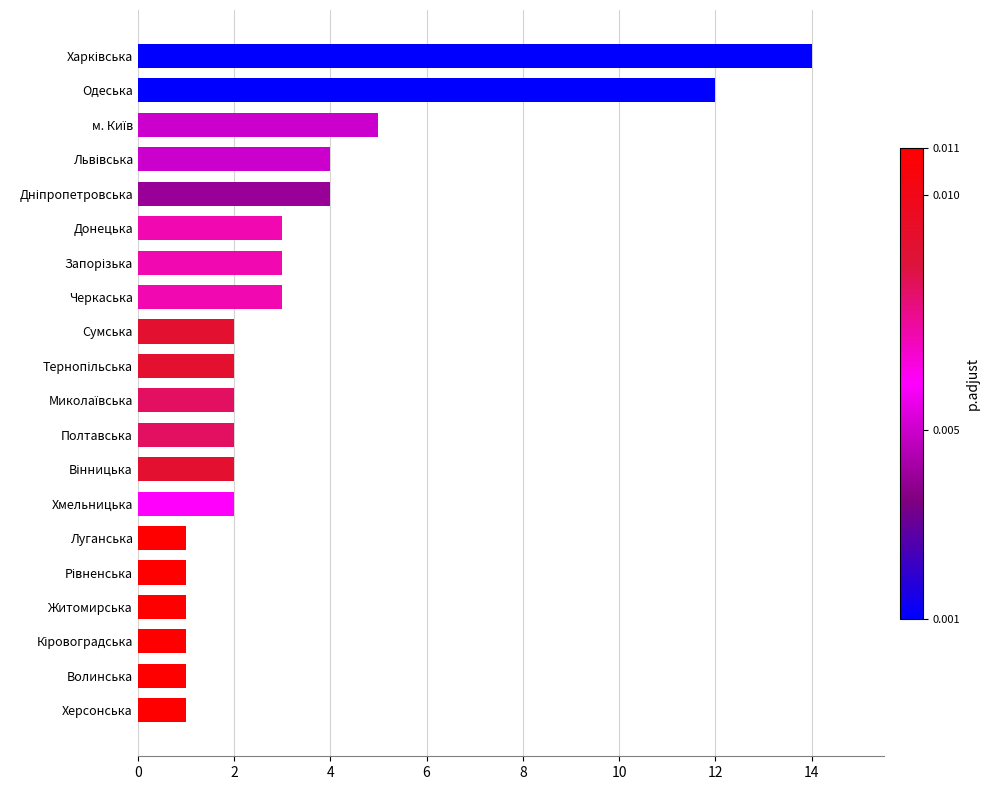

Reading bottom to top, extract all data points from this chart.

1	1	1	1	1	1	2	2	2	2	2	2	3	3	3	4	4	5	12	14